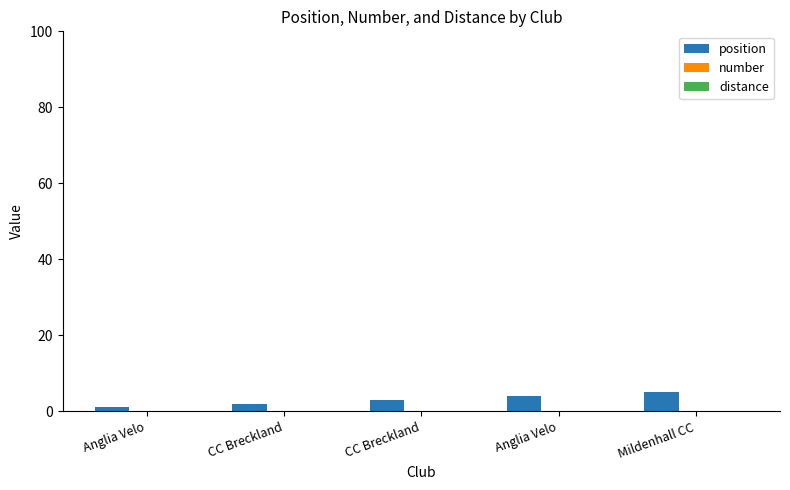

Are the bars horizontal?

No